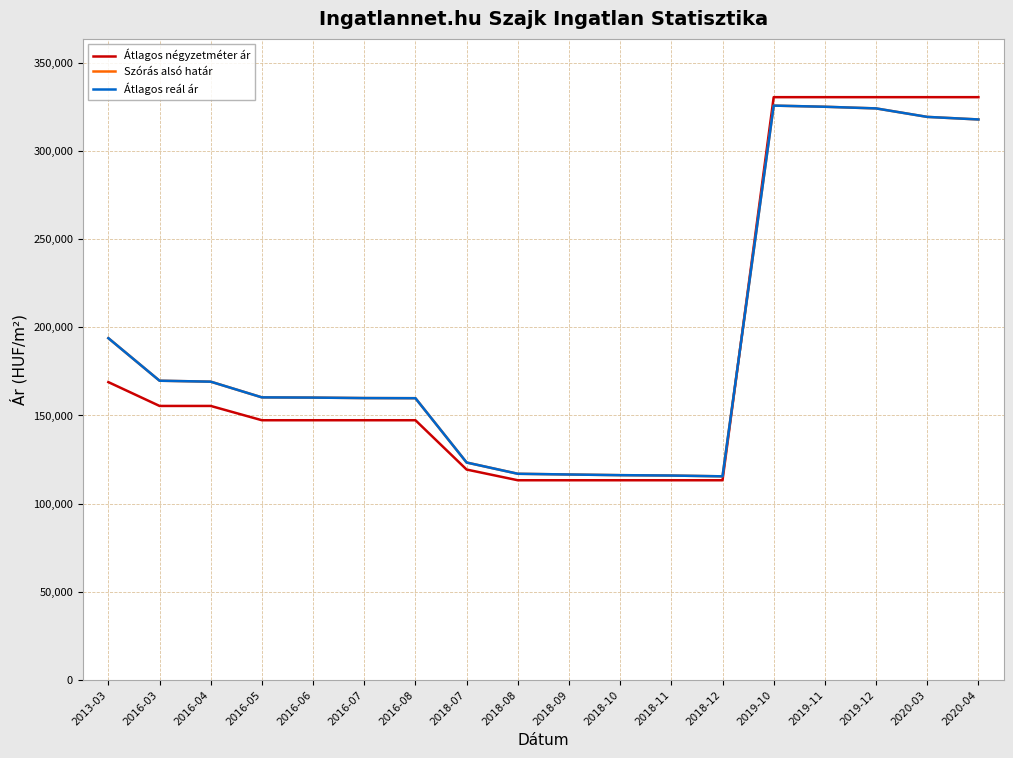

After their last crossing, which series has the higher values: Átlagos négyzetméter ár or Átlagos reál ár?

Átlagos négyzetméter ár